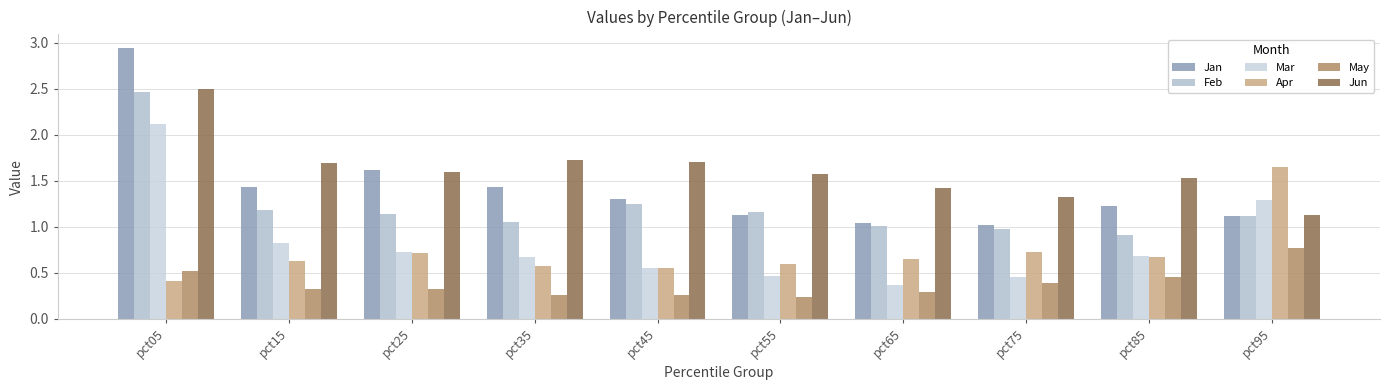

How many groups of bars are there?

10